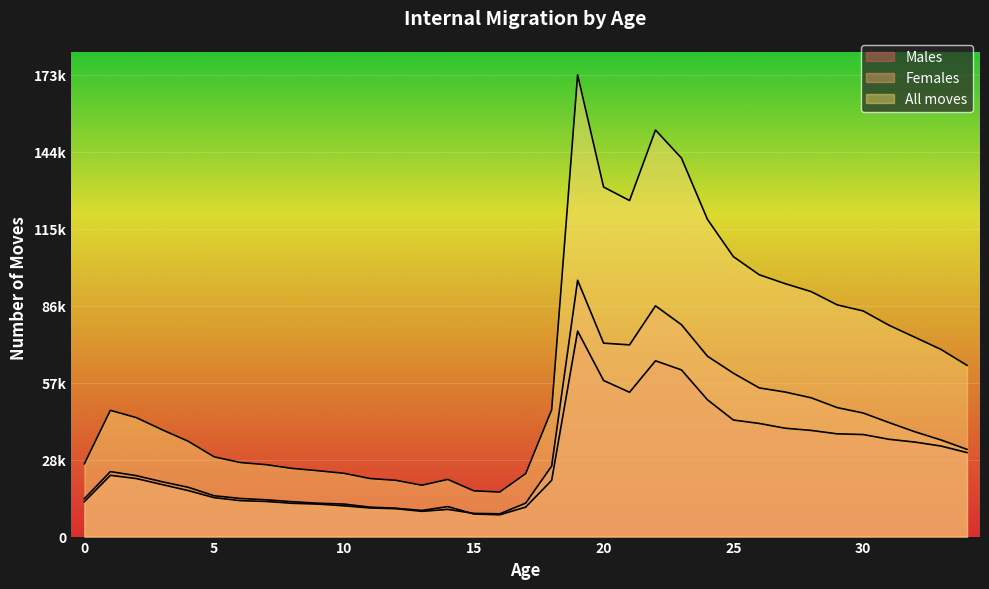

How many interior local peaks does the All moves series have?

4